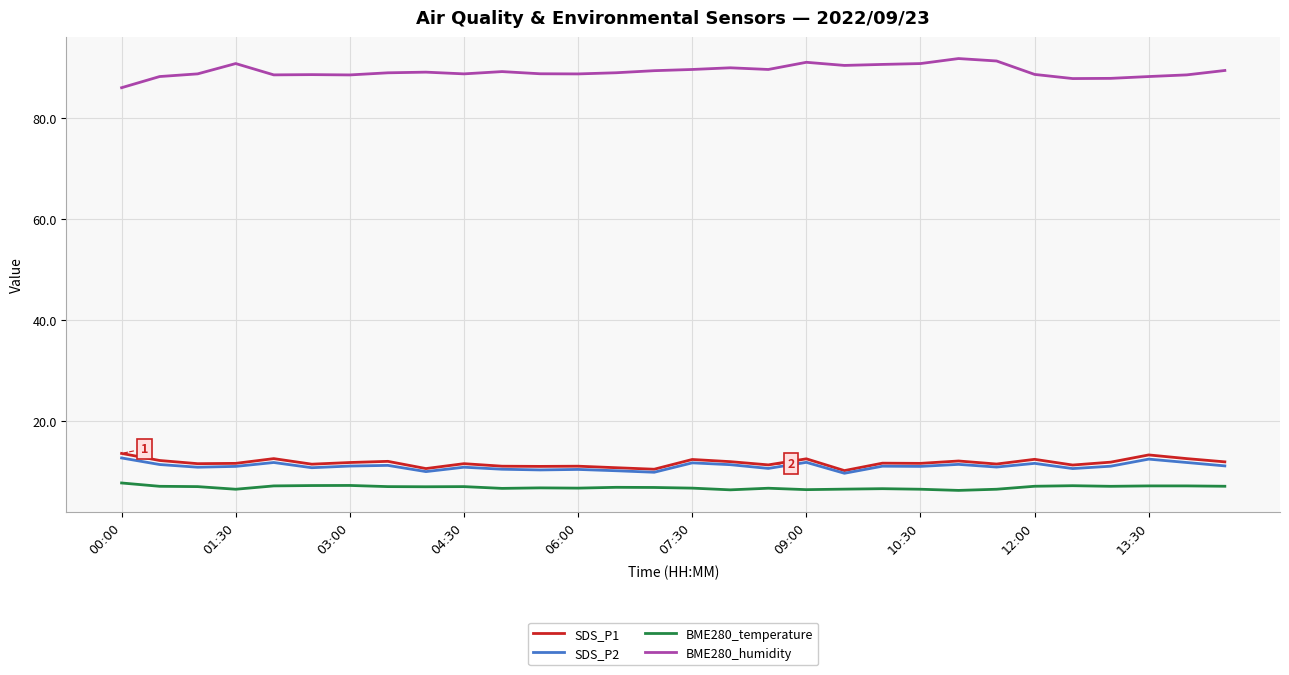

Which series has the largest total across all categories?

BME280_humidity